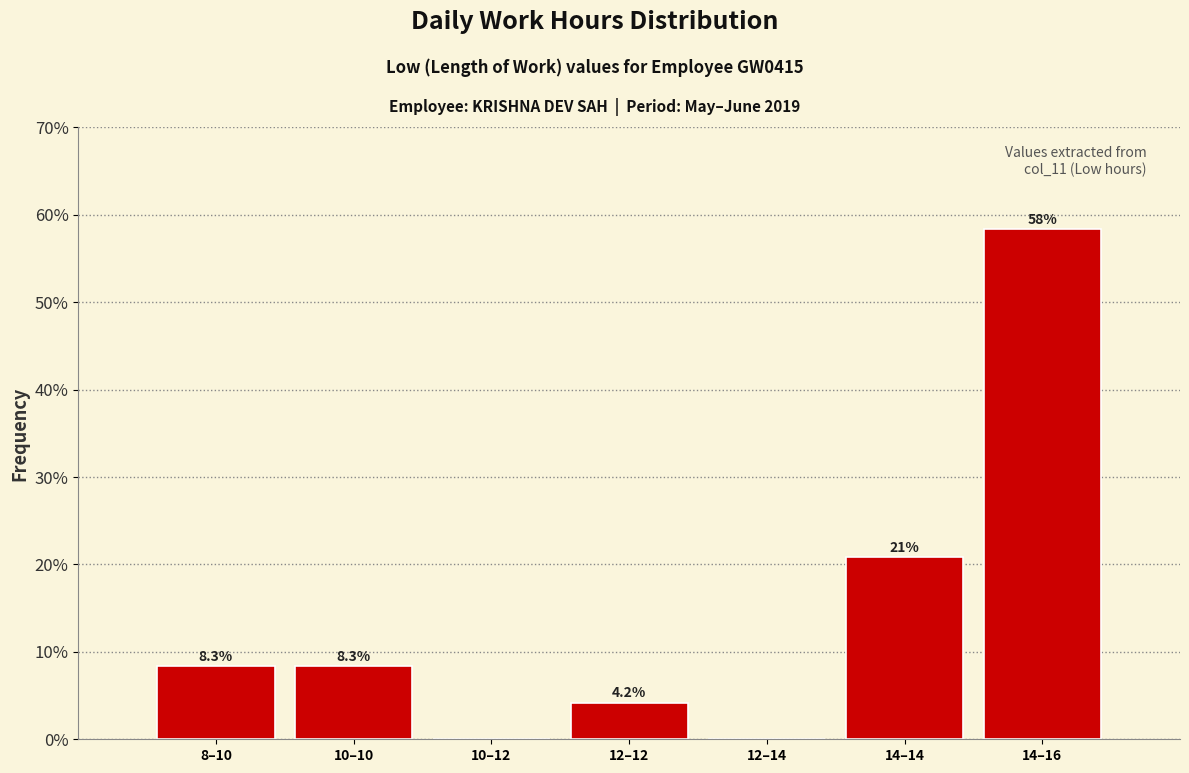

Reading left to right, list all the values displayed in this chart.

8–10=8.3	10–10=8.3	10–12=0.0	12–12=4.2	12–14=0.0	14–14=20.8	14–16=58.3